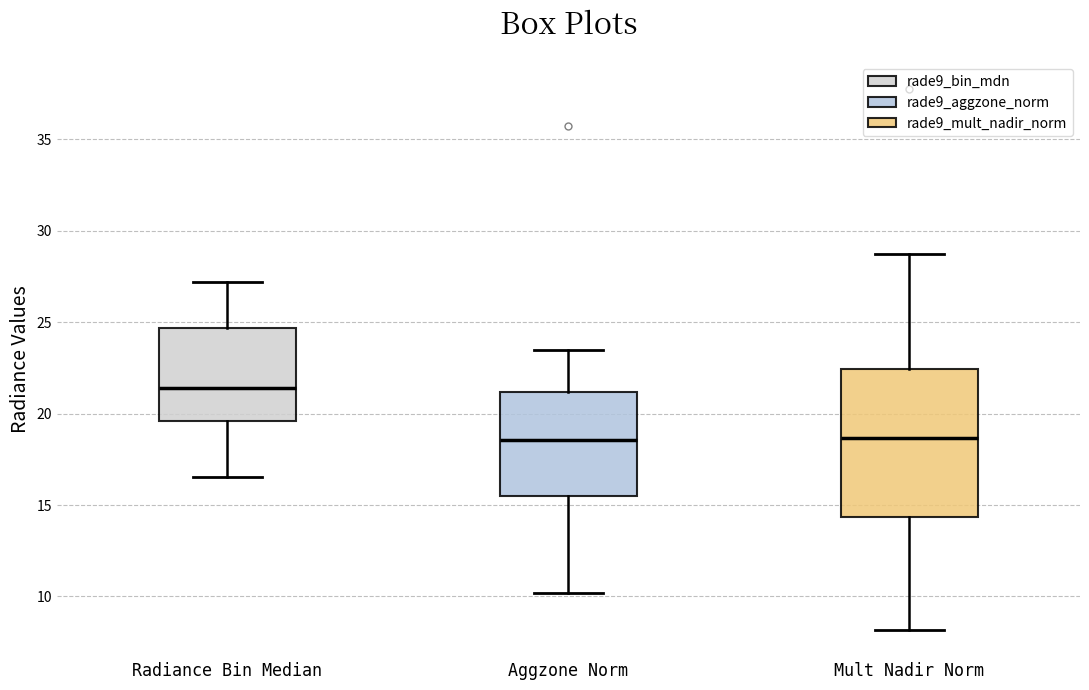

Which box has the highest median line?

Radiance Bin Median